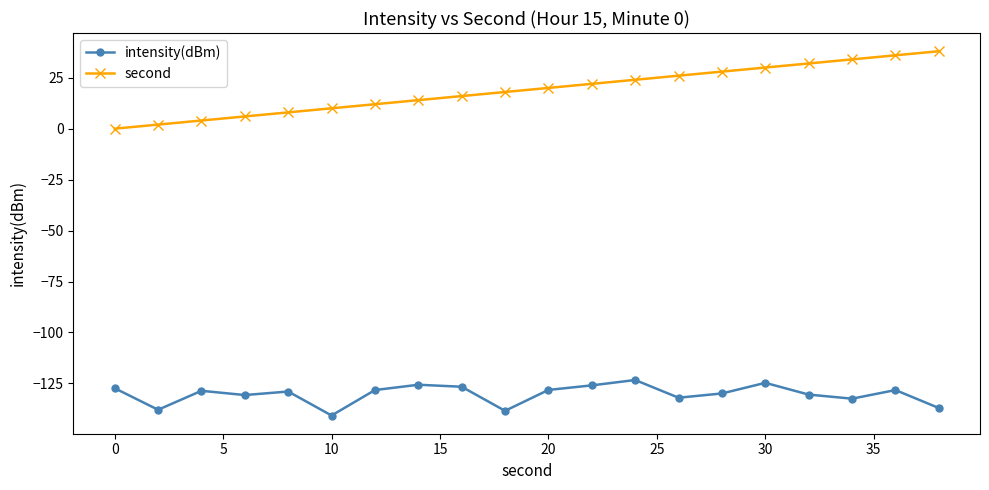

What is the sum of all intensity(dBm) values?

-2605.8